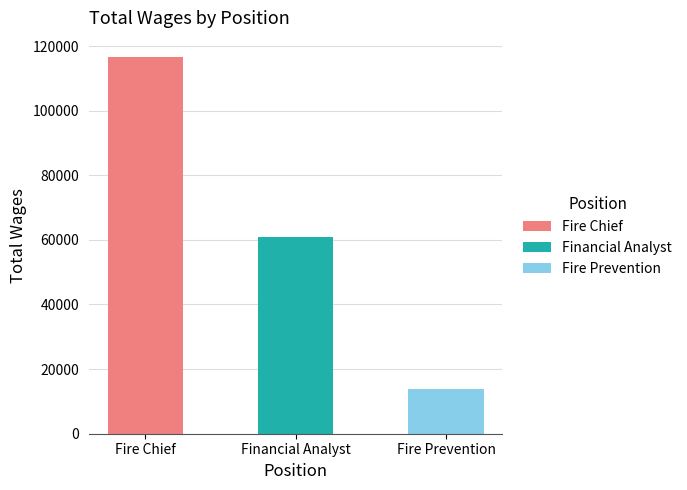

Reading left to right, what are all the values shown in this chart?

Fire Chief=116682	Financial Analyst=60872	Fire Prevention=13773